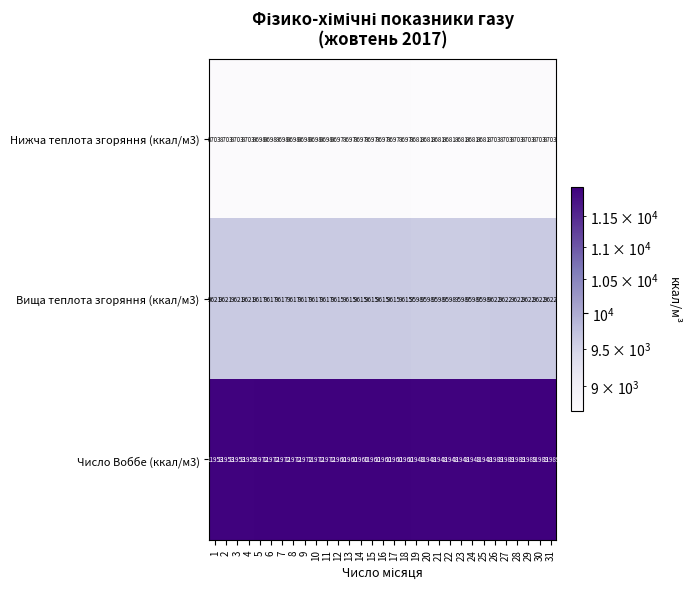

What is the lowest value of the Вища теплота згоряння (ккал/м3) series?

9598